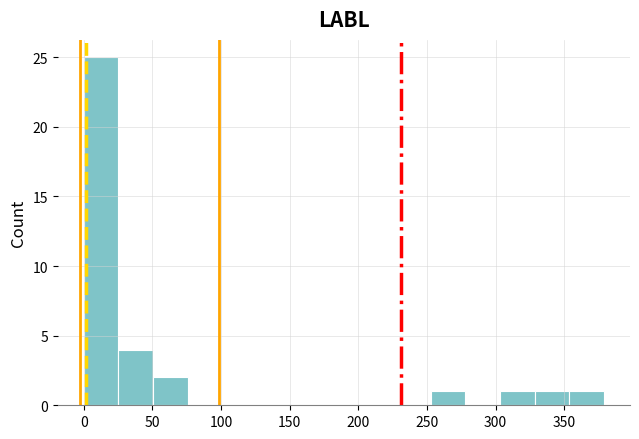

Reading left to right, transcribe this chart: for each bar, give the range it covers on the x-axis and its height. Neither the bar edges nor the heights are printed on the chart, so give them approximately, as read against the axes.

0 to 25: 25
25 to 50: 4
50 to 75: 2
75 to 100: 0
100 to 125: 0
125 to 150: 0
150 to 175: 0
175 to 200: 0
200 to 225: 0
225 to 255: 0
255 to 280: 1
280 to 305: 0
305 to 330: 1
330 to 355: 1
355 to 380: 1